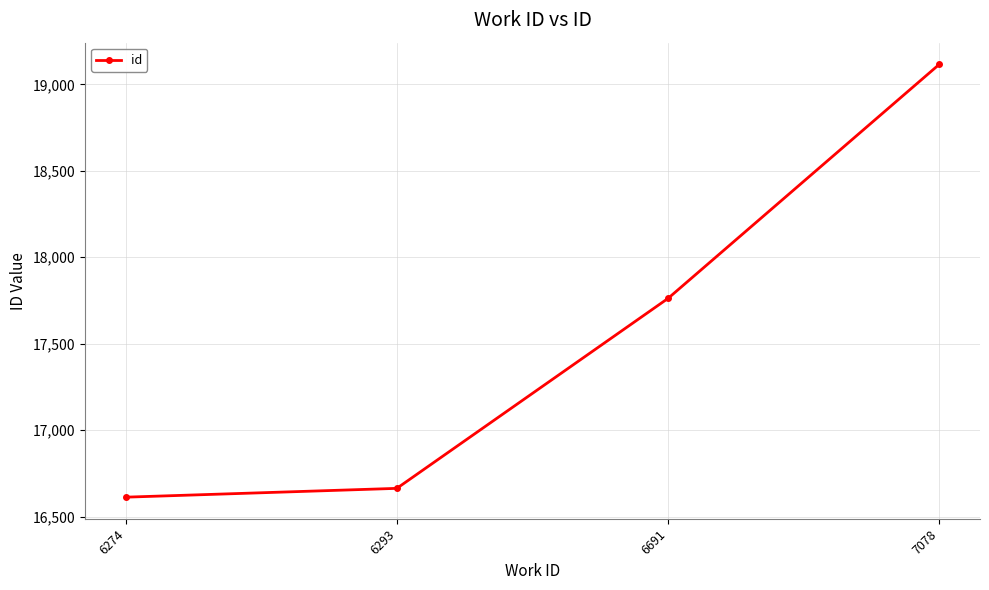

What is the value of the 2nd point from the left?

16663